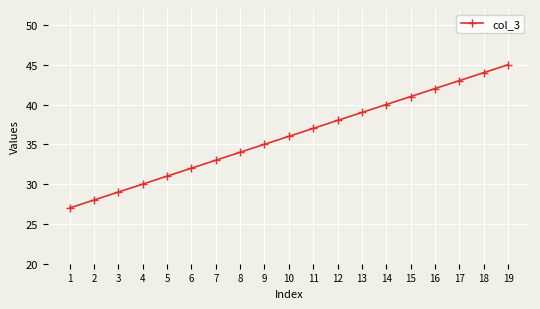

What is the difference between the maximum and minimum values?

18